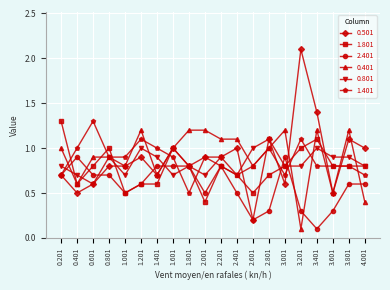

Is the value of 2.401 at 1.801 greater than the value of 0.501 at 3.001?

Yes